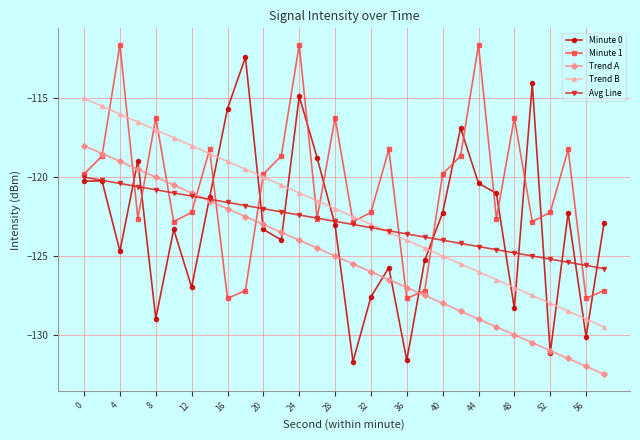

What is the value of the Trend B point at the 3rd from the left?

-116.0